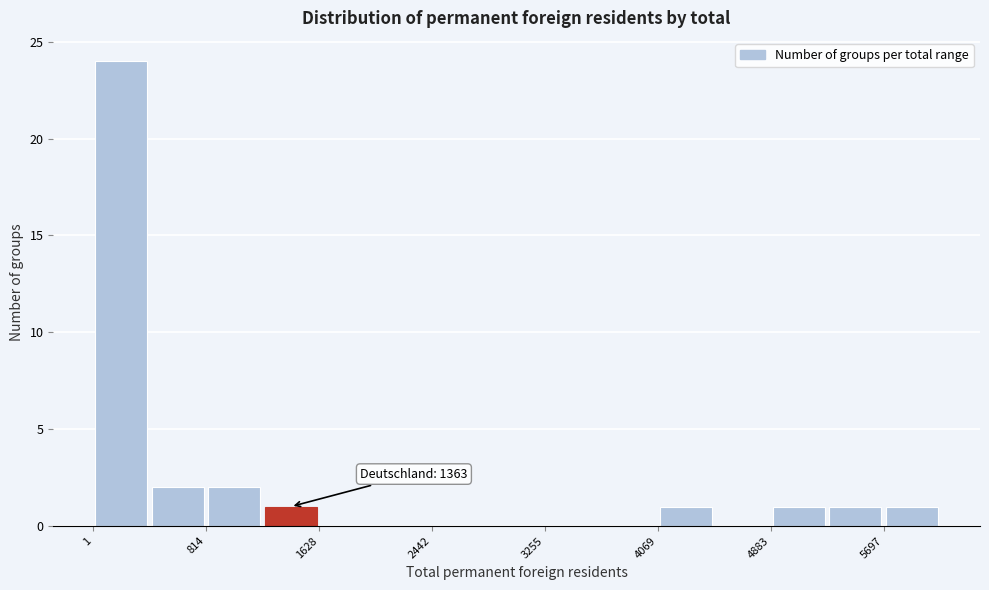

Over which range of the x-axis is the bar tallest?

0 to 400